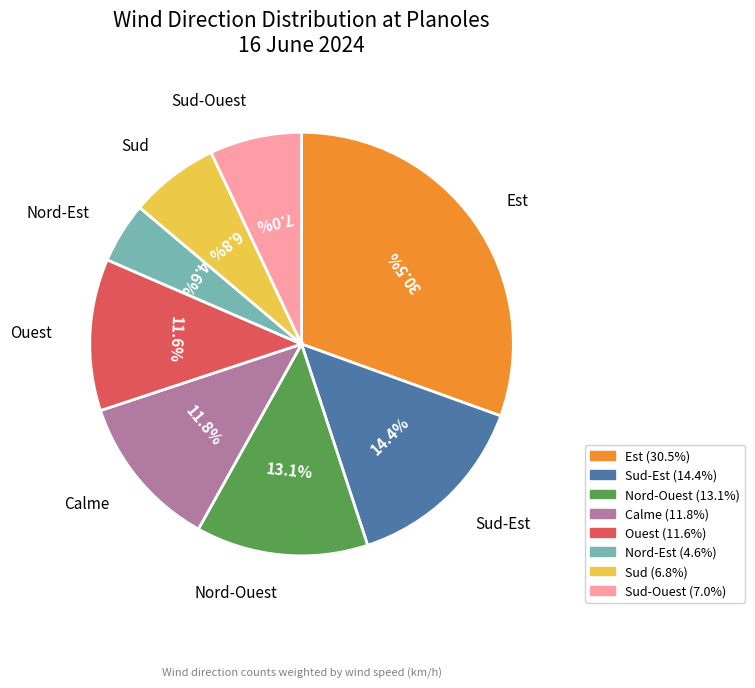

Do Ouest and Nord-Est together represent more than half of the pie?

No